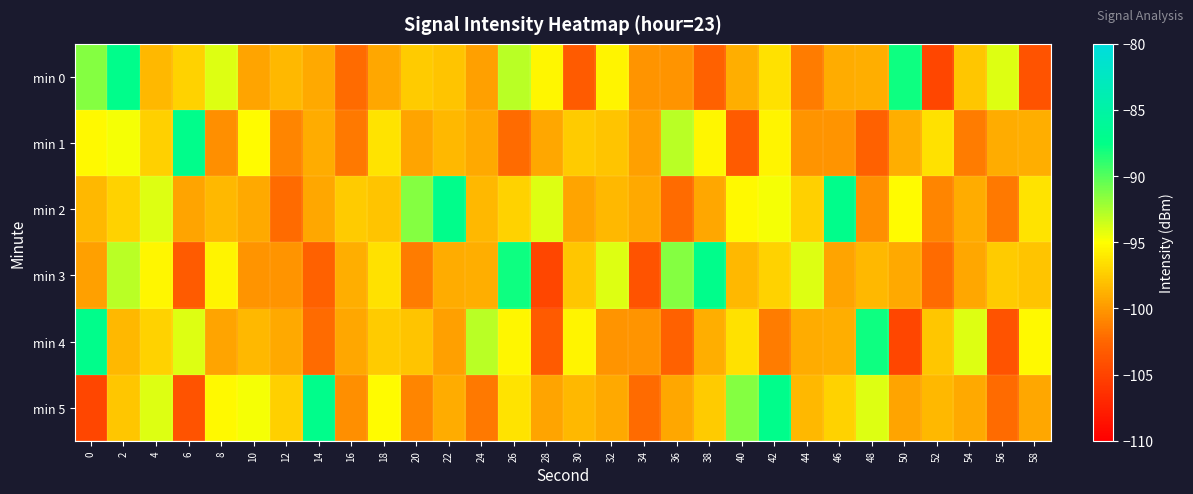

What is the total value across all series at 8?

-583.1